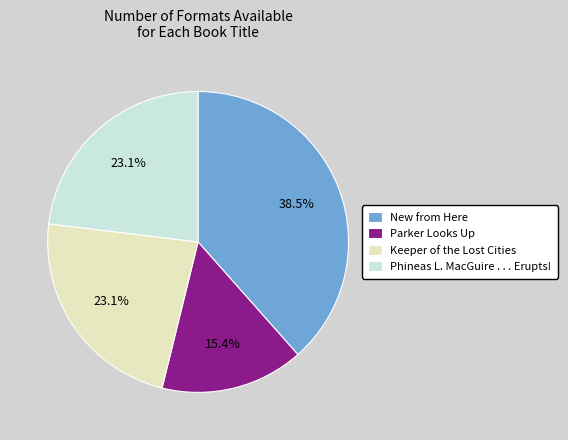

Is Keeper of the Lost Cities the majority of the pie?

No